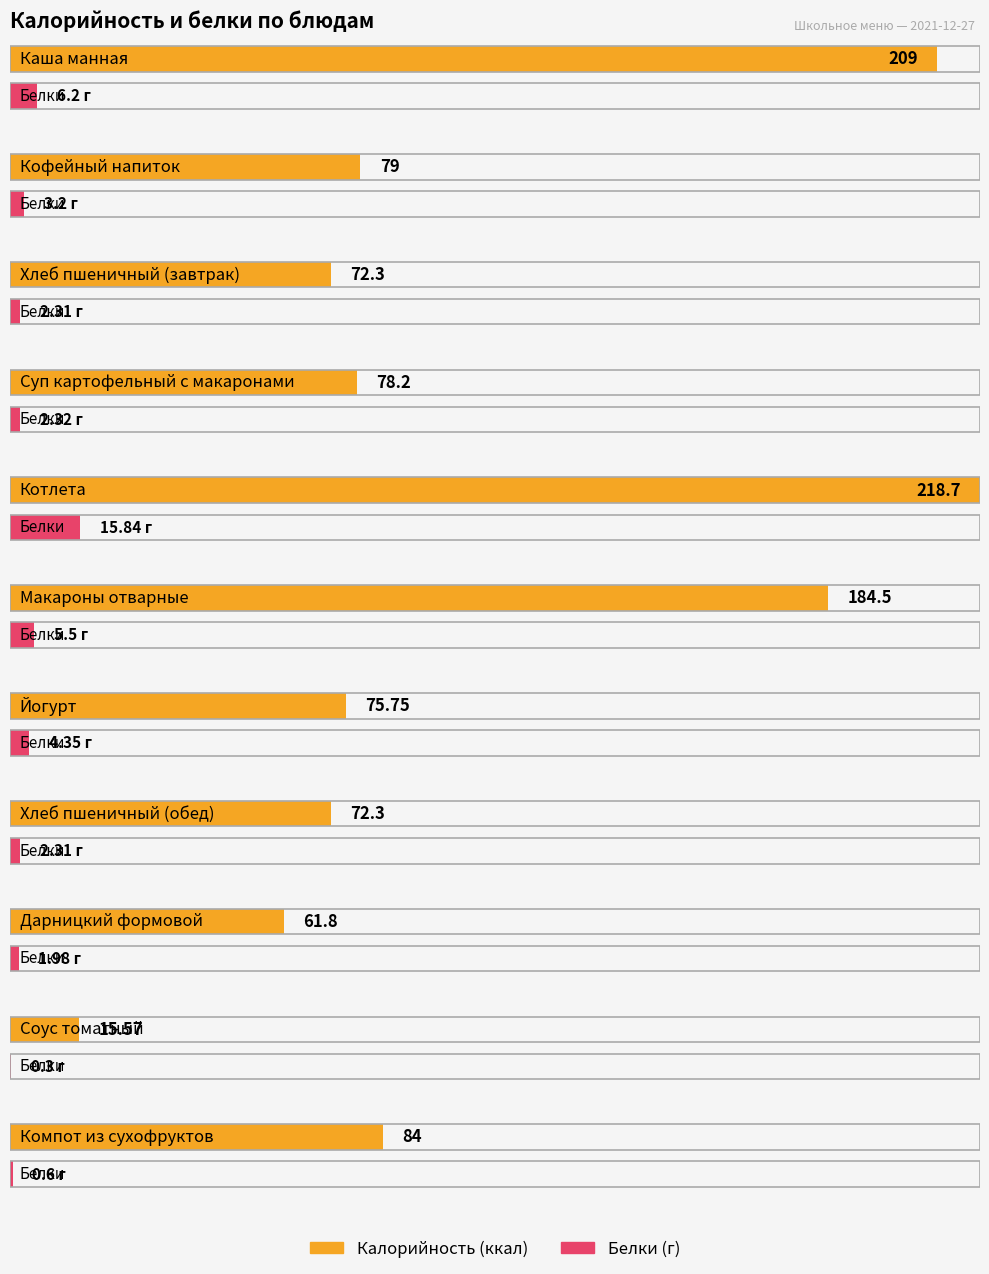

What is the difference between the maximum and minimum values in the Белки series?

15.5